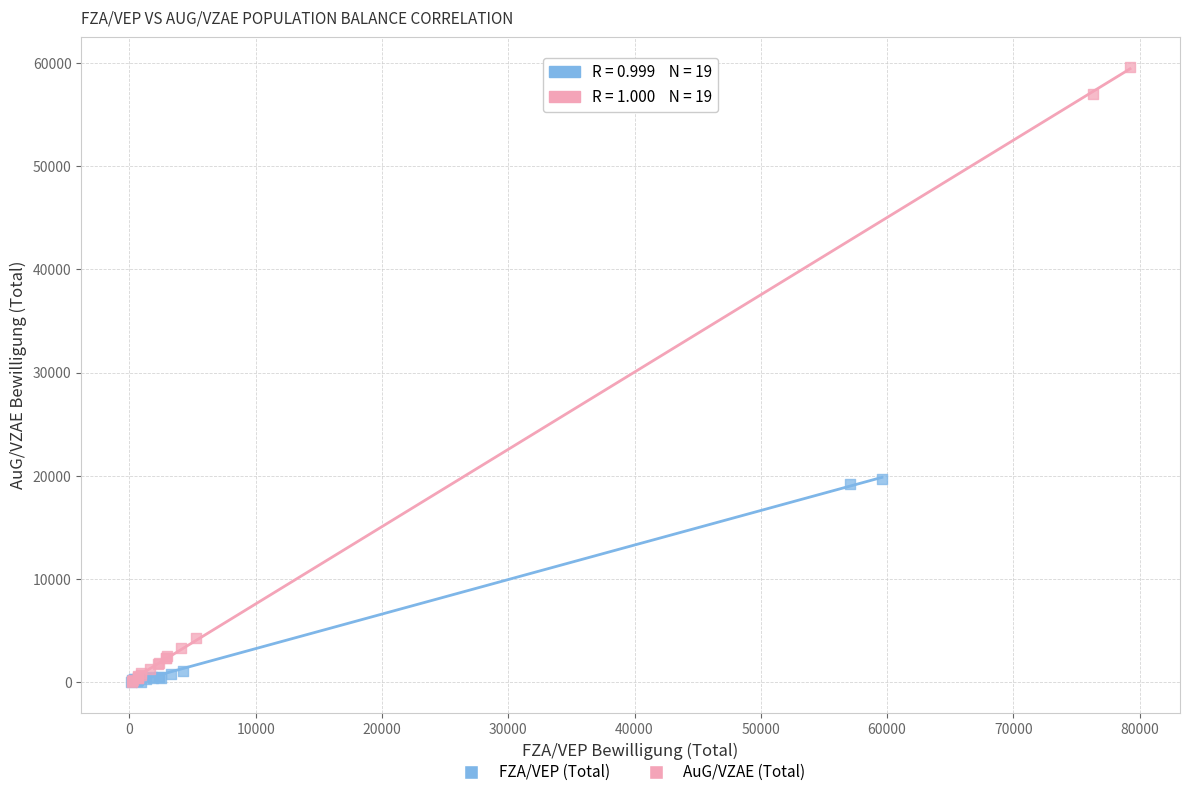

What are all the series names shown in the legend?

FZA/VEP (Total), AuG/VZAE (Total)